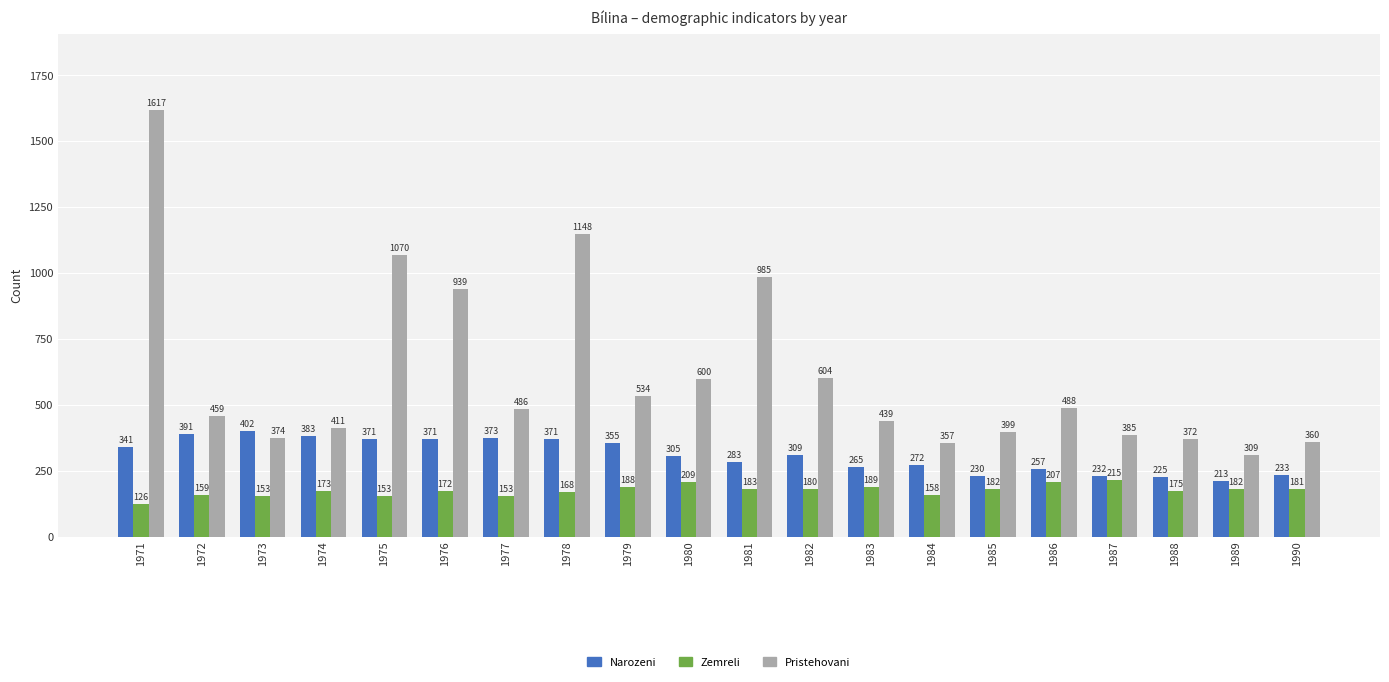

What is the average value of the Narozeni series?

309